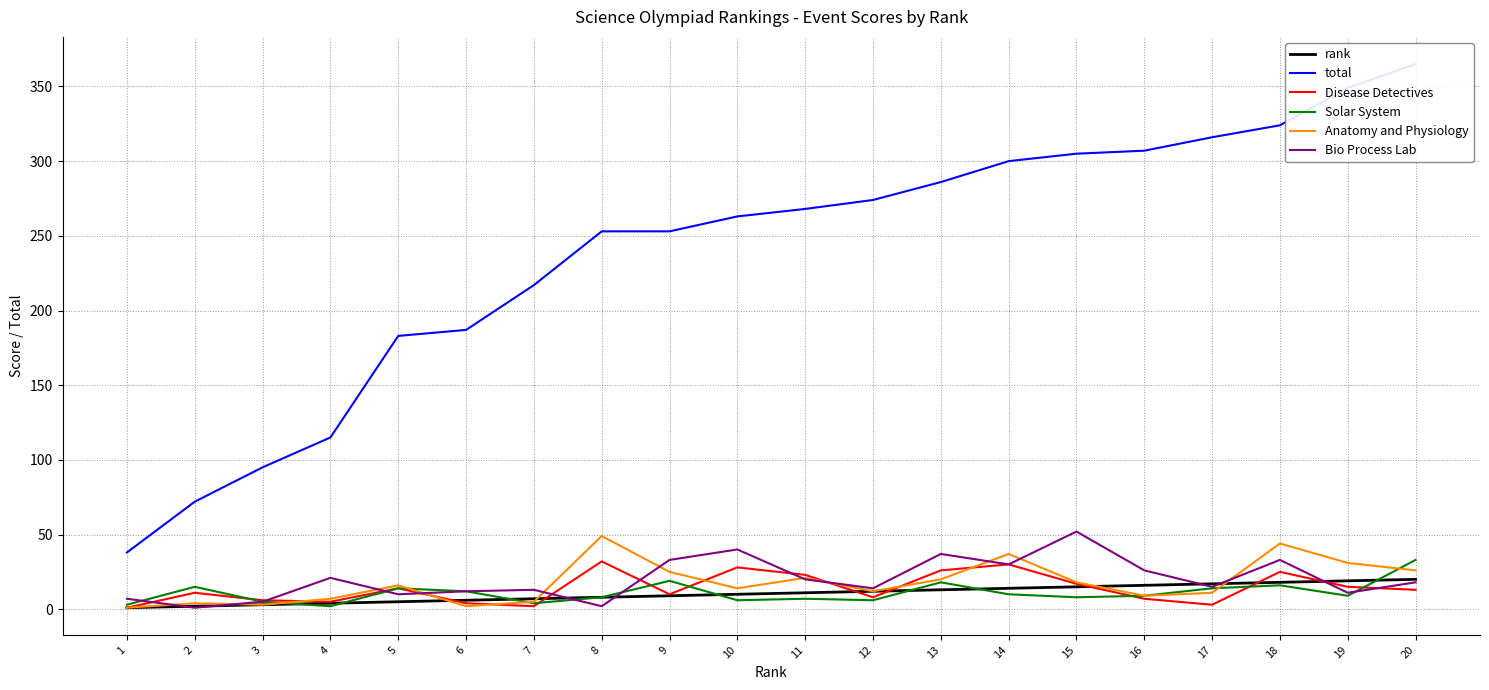

Between which two adjacent categories do rank and Anatomy and Physiology first intersect?

5 and 6